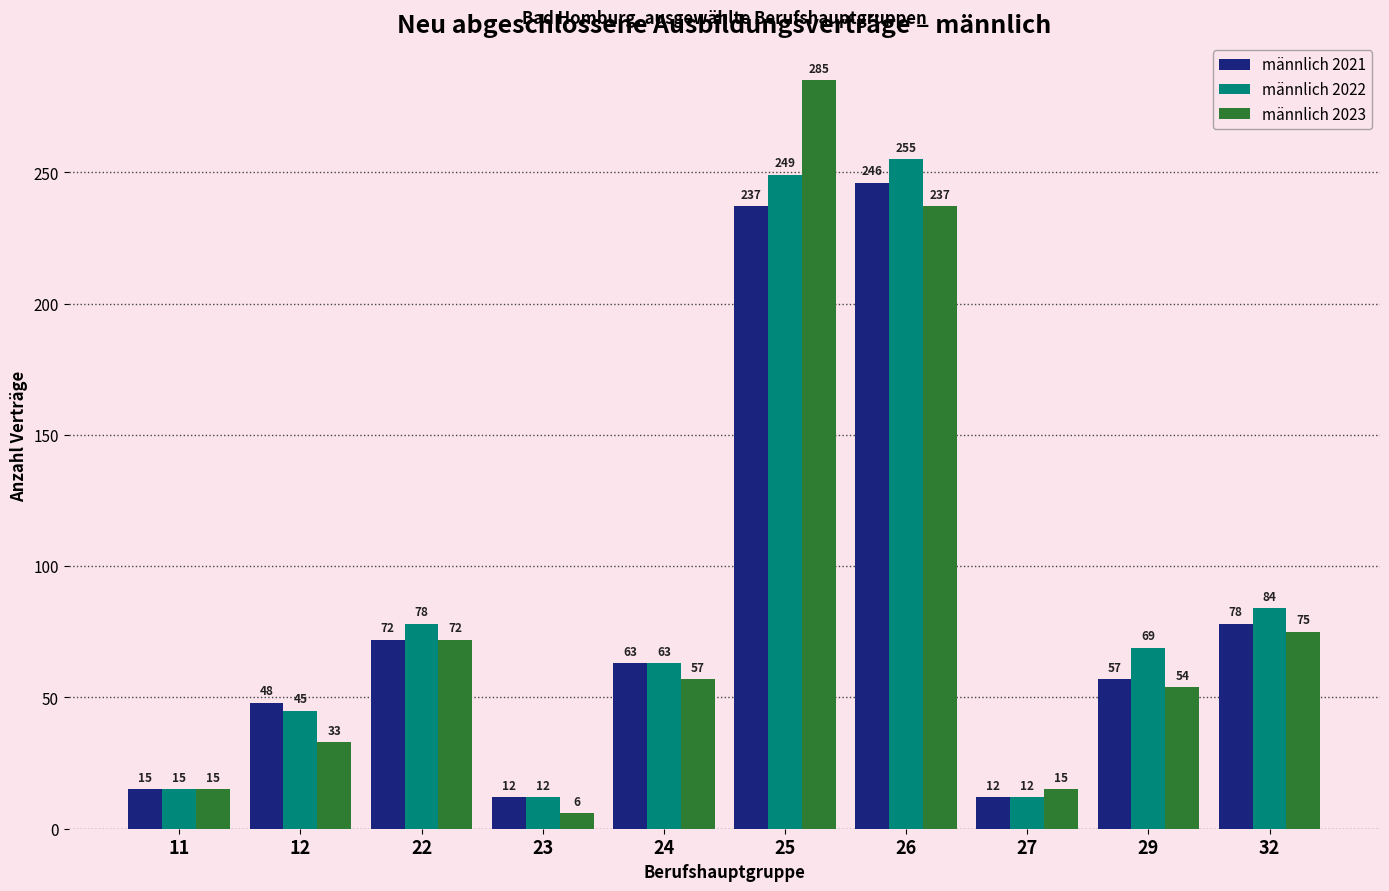

Which series has the largest total across all categories?

männlich 2022